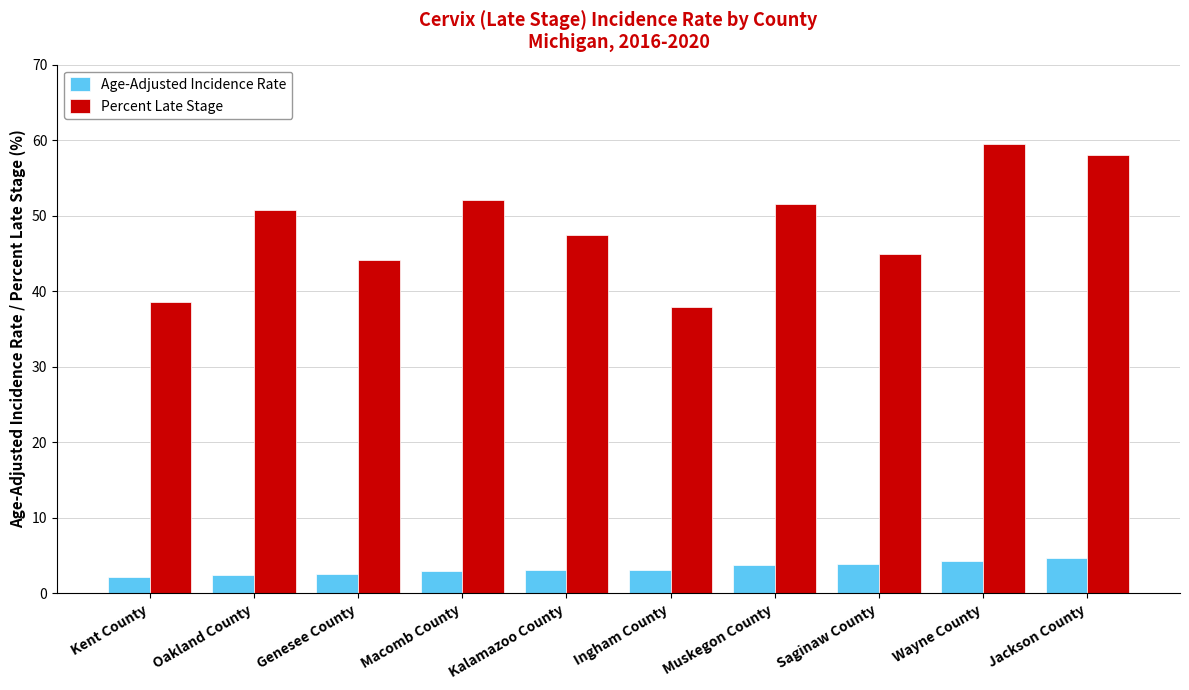

The value of Percent Late Stage at Kalamazoo County is 14.5. True or false?

False